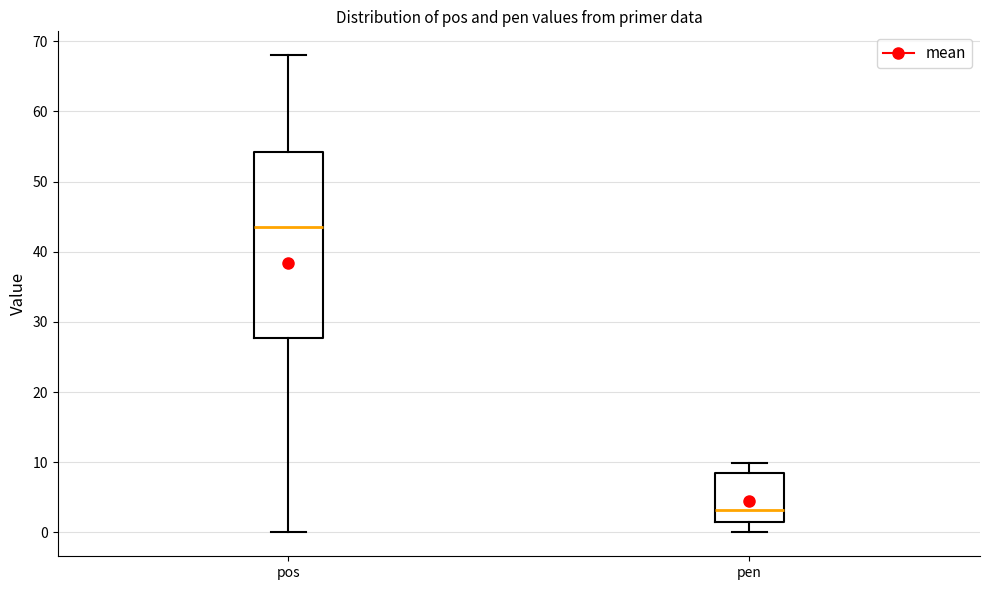

Where is the upper edge of the box for pos on the y-axis? The values are not printed on the chart, so give them approximately, as read against the axis.

54